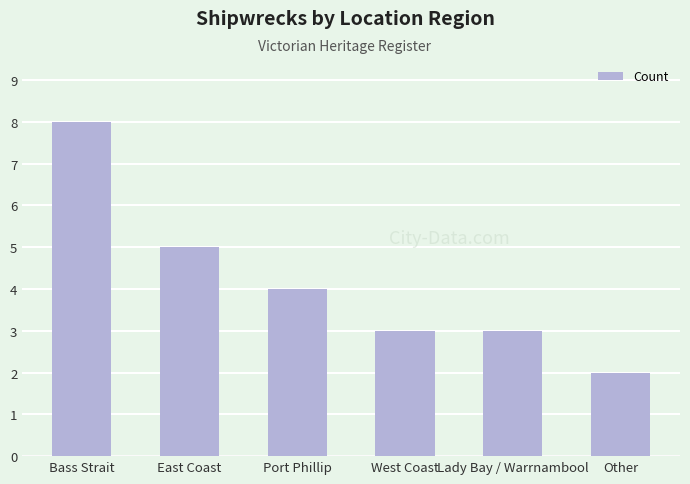

Does the chart contain stacked bars?

No